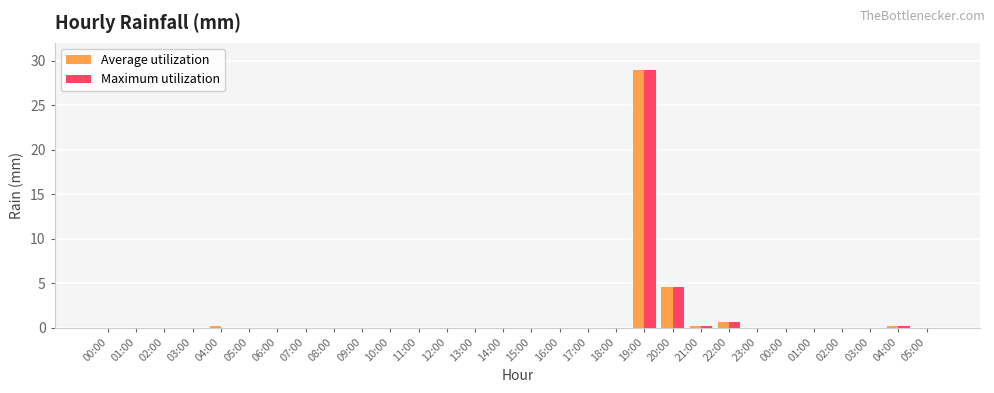

How many groups of bars are there?

30